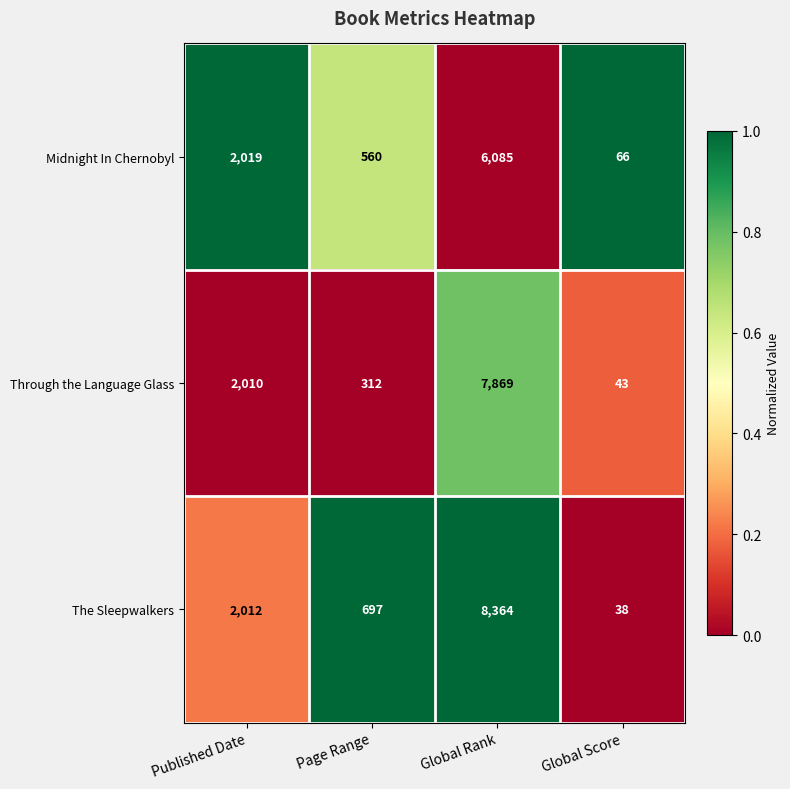

How many distinct data groups are displayed?

3